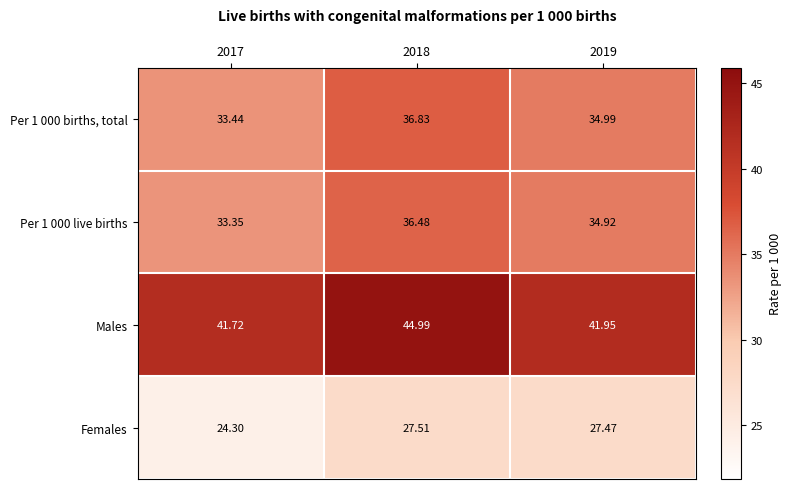

What is the maximum value shown in the chart?

45.0